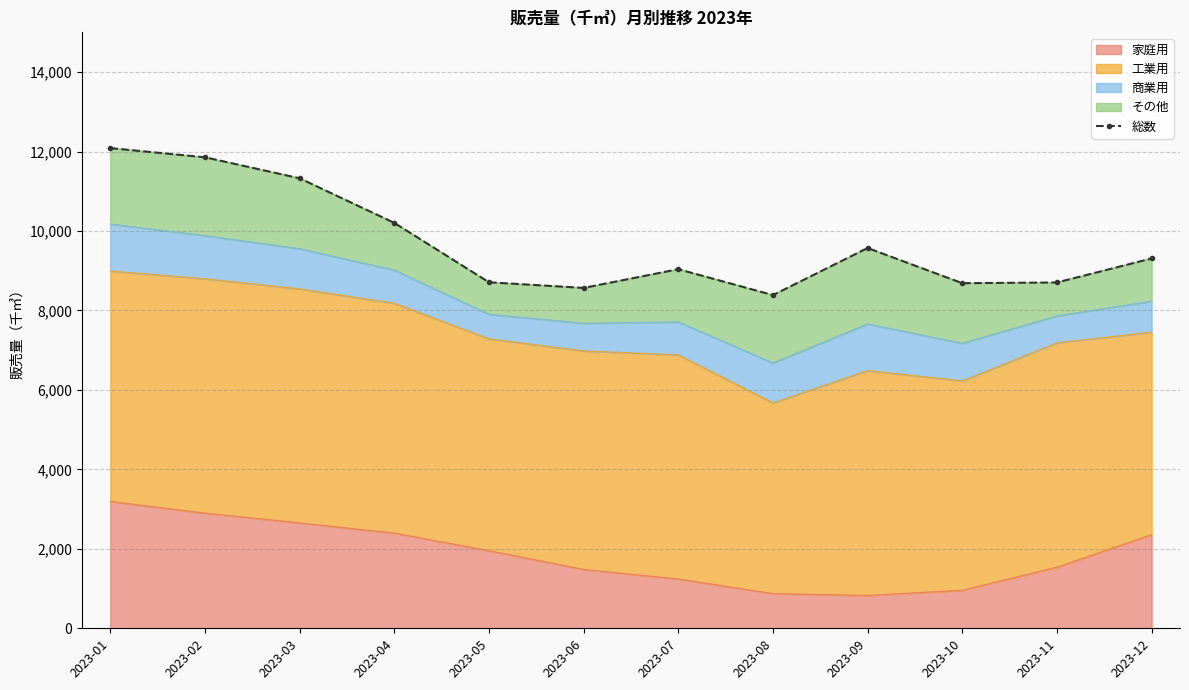

What is the greatest value displayed?

12086